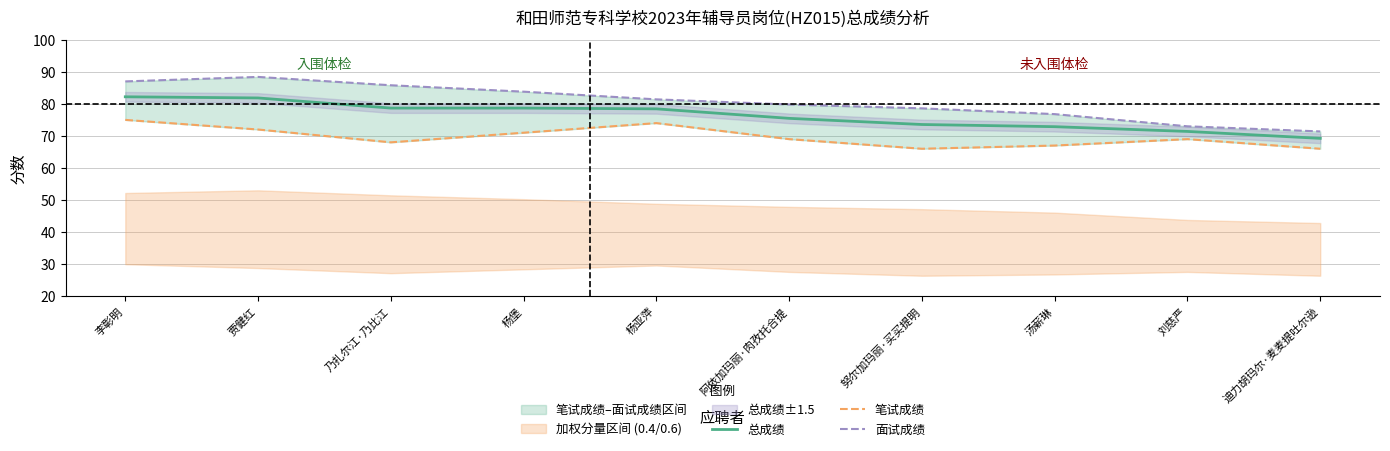

Which series has the largest total across all categories?

面试成绩